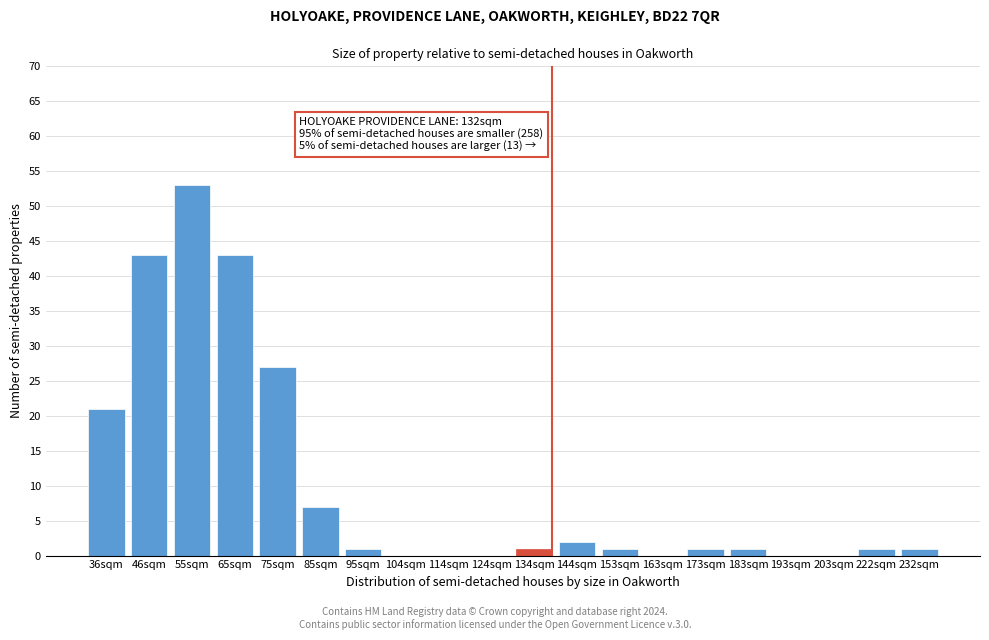

Reading left to right, list all the values displayed in this chart.

36sqm=21	46sqm=43	55sqm=53	65sqm=43	75sqm=27	85sqm=7	95sqm=1	104sqm=0	114sqm=0	124sqm=0	134sqm=1	144sqm=2	153sqm=1	163sqm=0	173sqm=1	183sqm=1	193sqm=0	203sqm=0	222sqm=1	232sqm=1